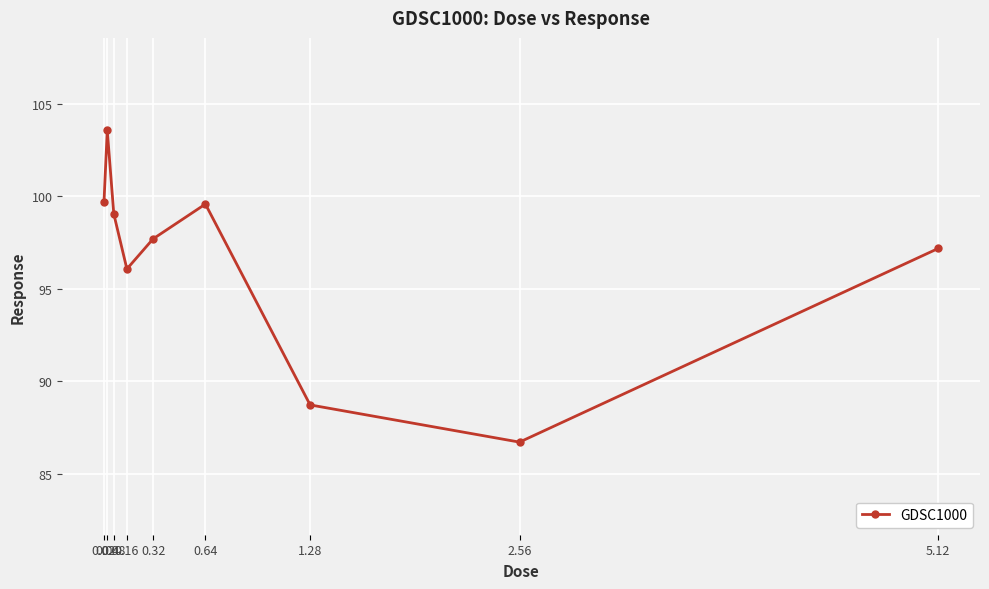

The value at 0.32 is 97.7. True or false?

True